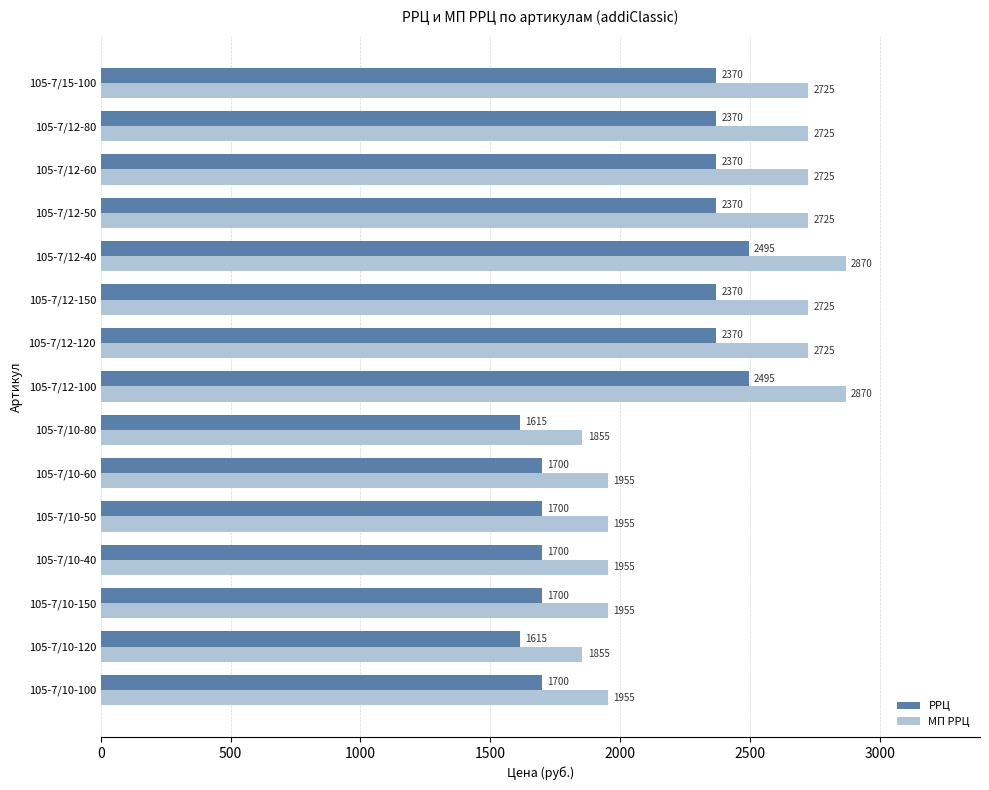

Rank the series at 105-7/12-150 from highest to lowest value.

МП РРЦ, РРЦ